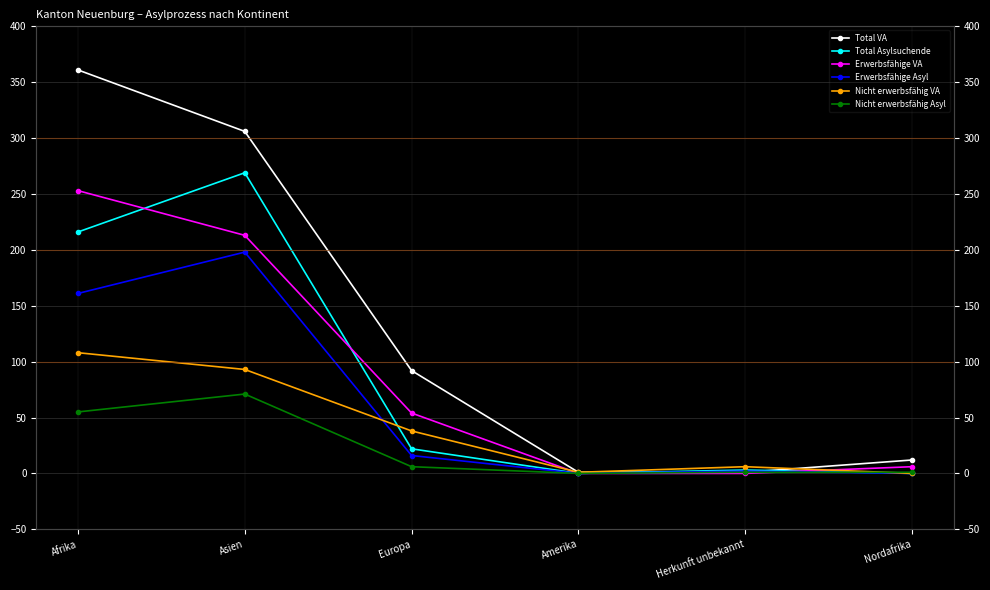

What is the difference between the Erwerbsfähige Asyl values at Herkunft unbekannt and Asien?

196